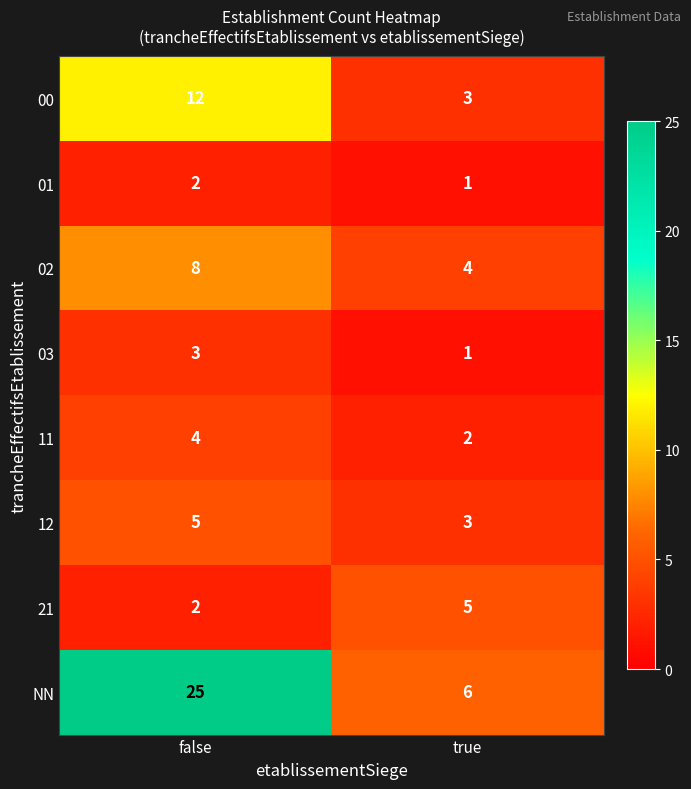

How many data points does each series have?

2